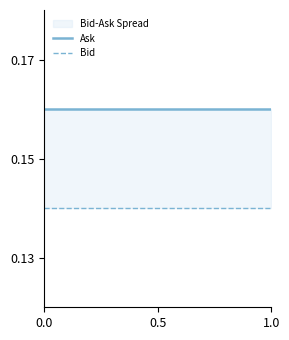

The value of Bid at 1.0 is 0.1. True or false?

True